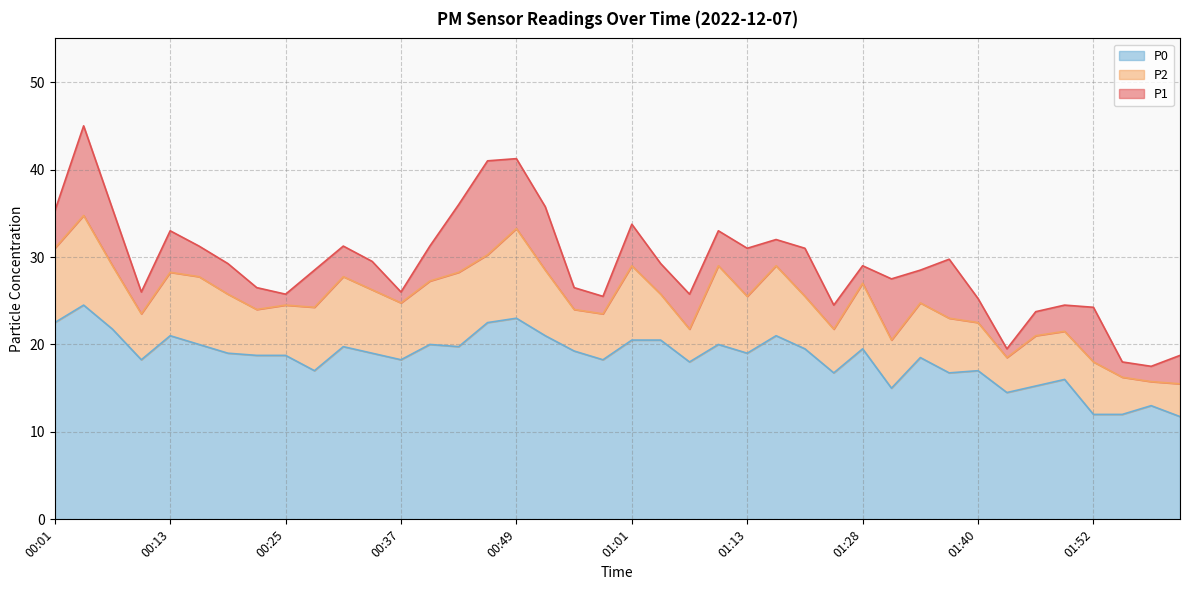

At which category is the sum across all series the highest?

00:04